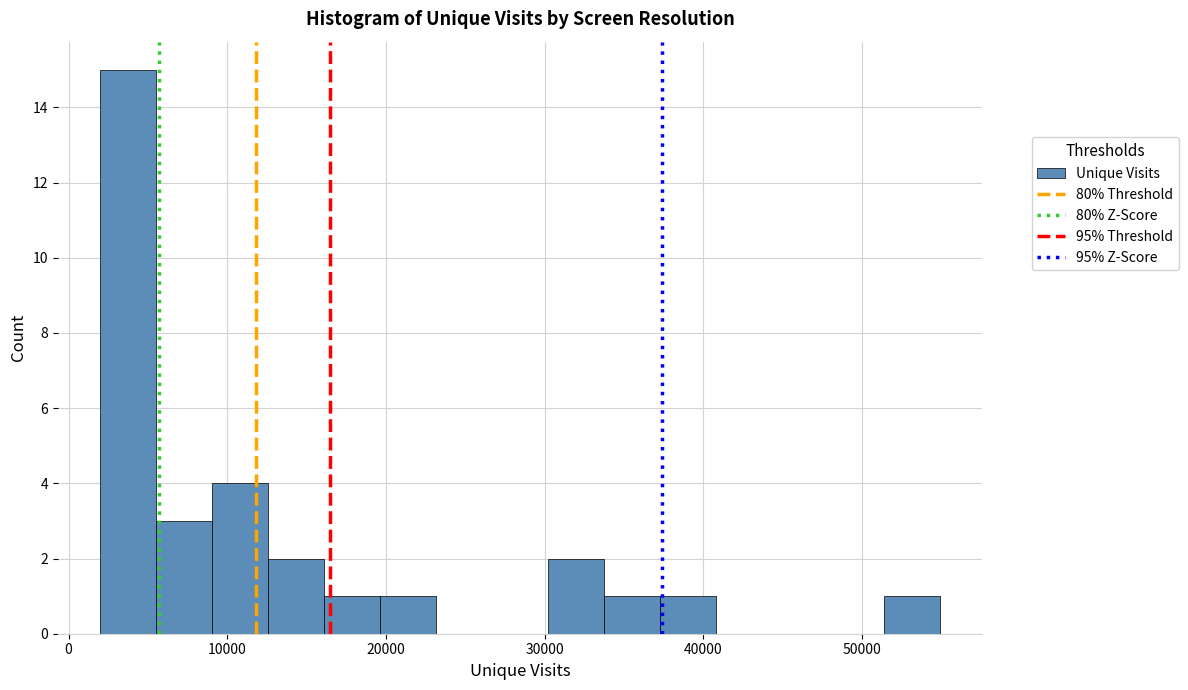

Read against the x-axis, roughly where is the centre of the tallest bar?

4000